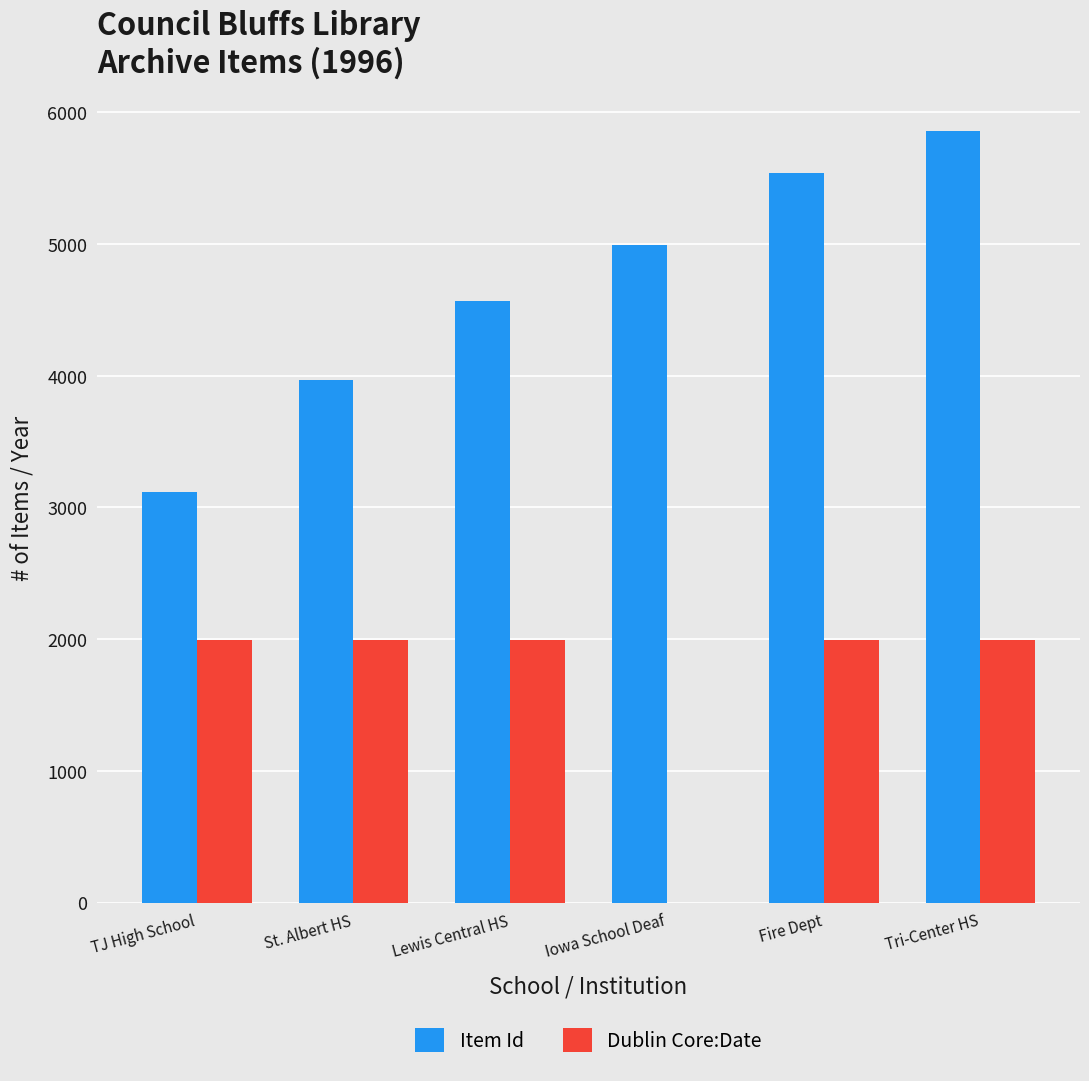

How many categories are shown in the chart?

6